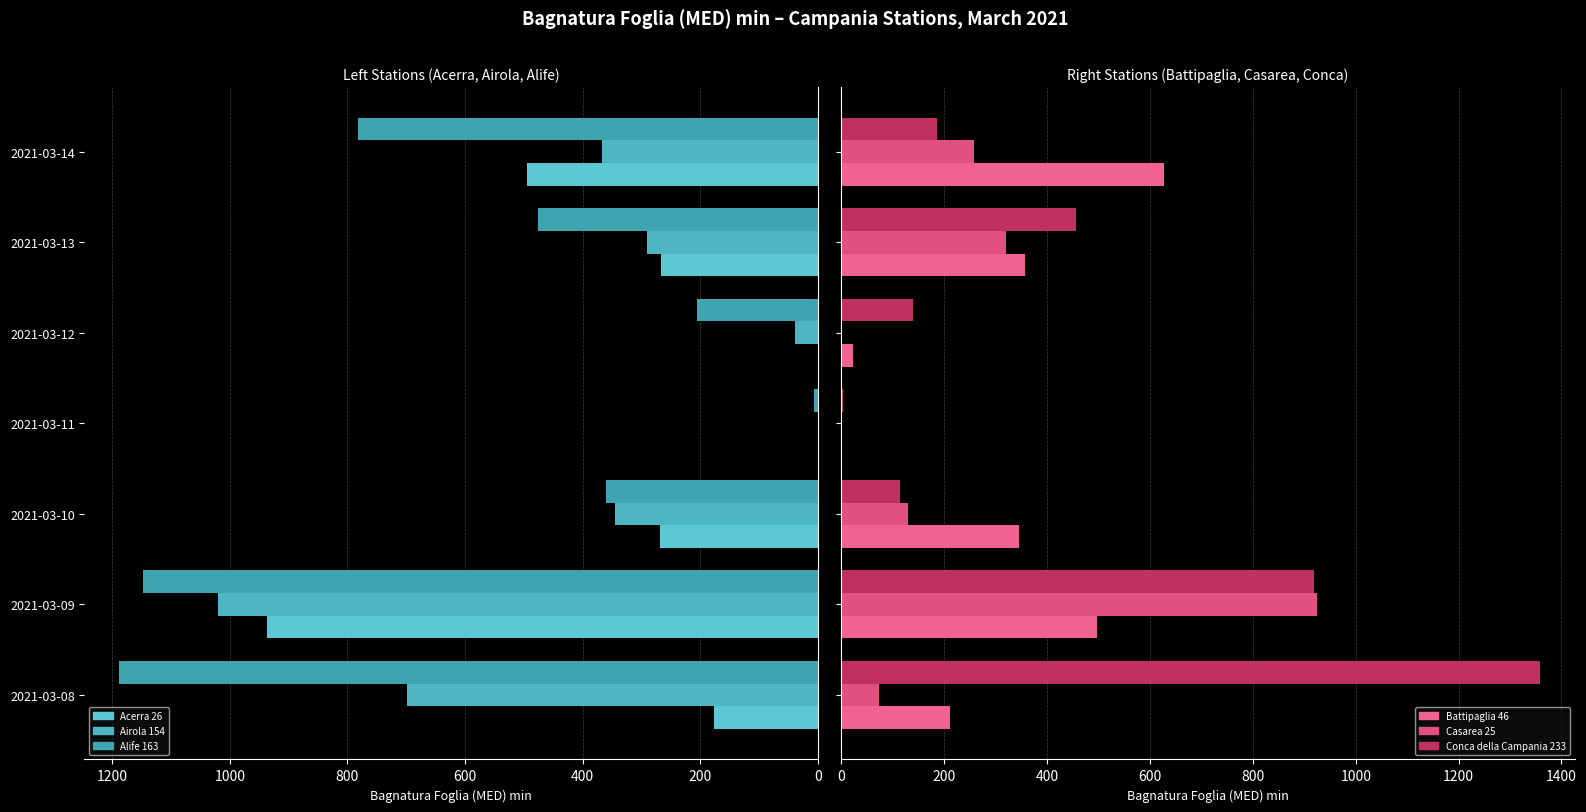

Which has a higher value, 2021-03-11 or 2021-03-14?

2021-03-14